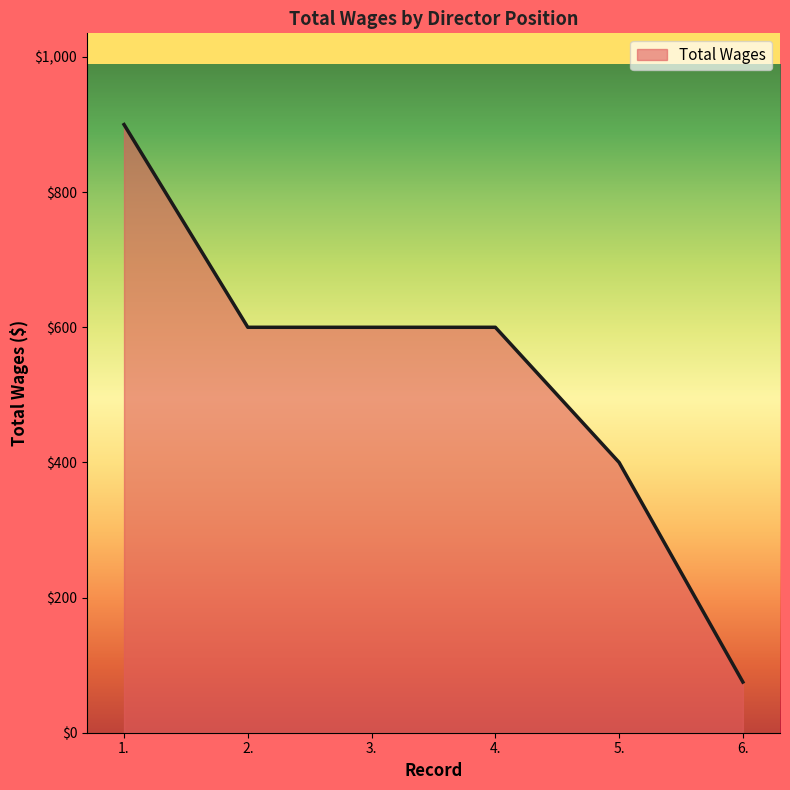

The value at 4. is 600. True or false?

True